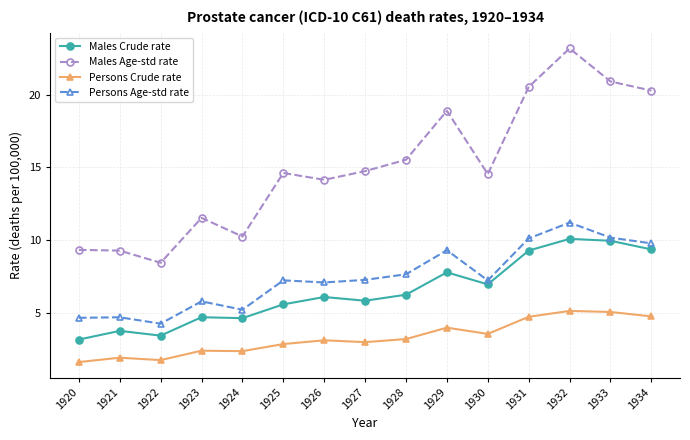

What is the difference between the maximum and minimum values in the Males Crude rate series?

6.9